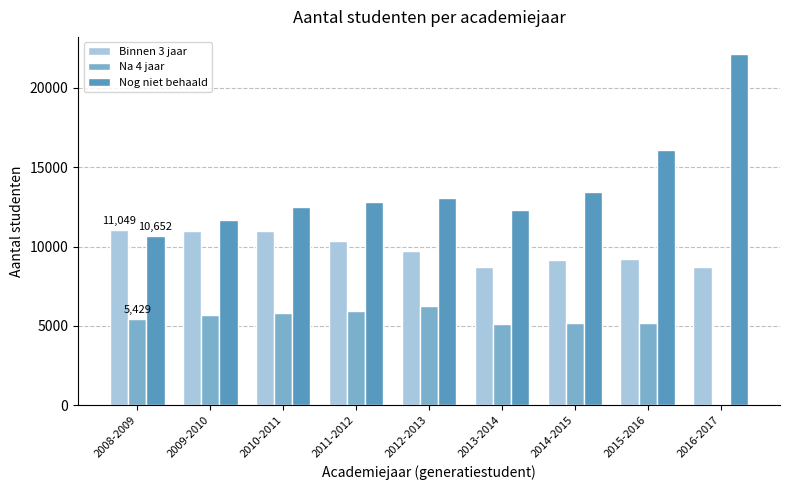

What is the sum of all Nog niet behaald values?

124665